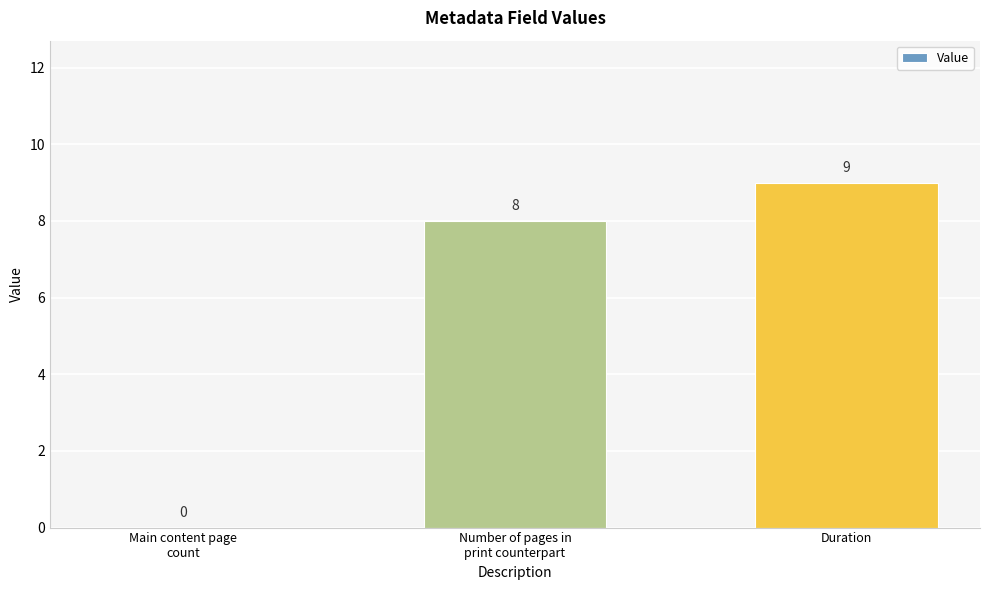

True or false: the data shows 0 at Main content page
count.

True